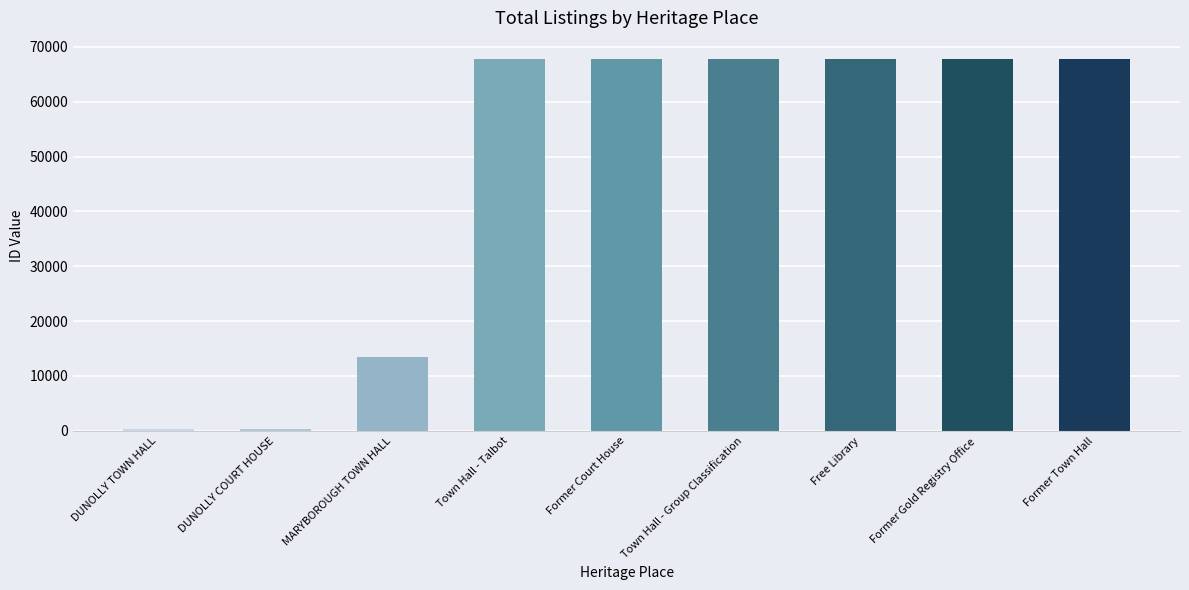

Where is the data nearest to the value 34036?

MARYBOROUGH TOWN HALL